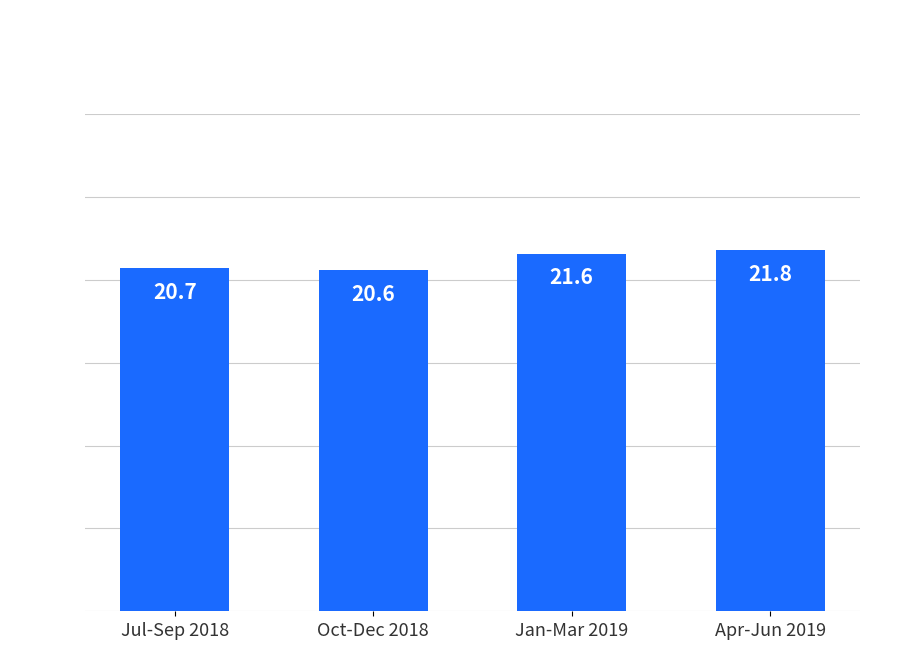

What is the ratio of the value at Jul-Sep 2018 to the value at Apr-Jun 2019?

1.0